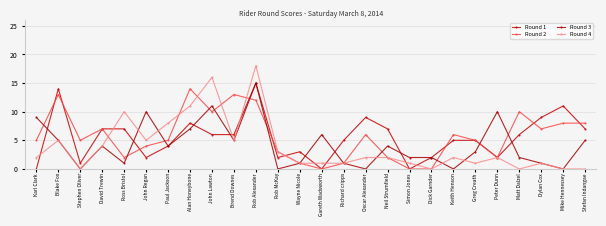

What is the value of the Round 3 point at the 7th from the left?

4